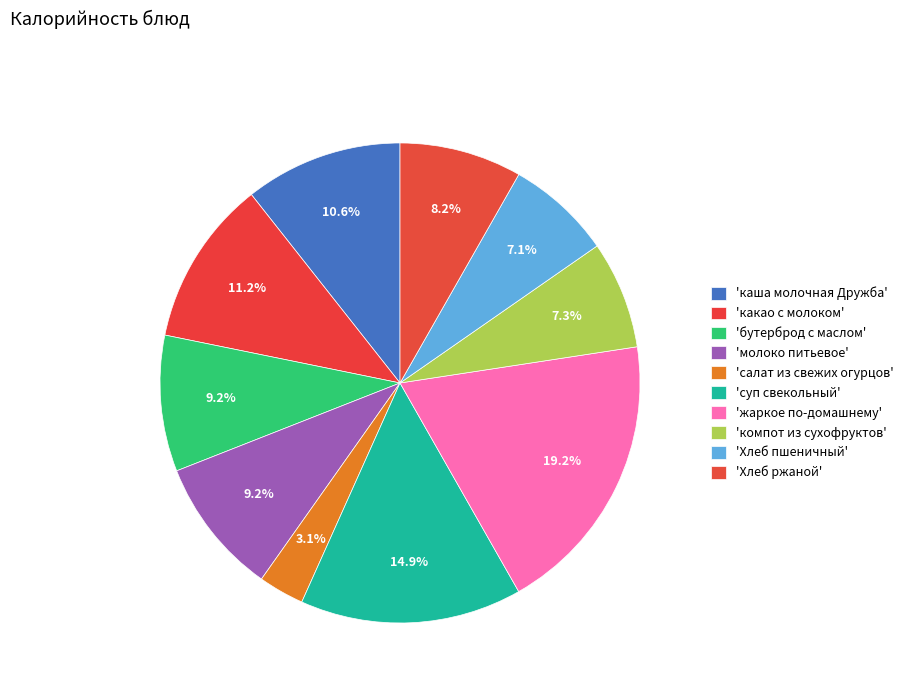

How many segments does this pie chart have?

10